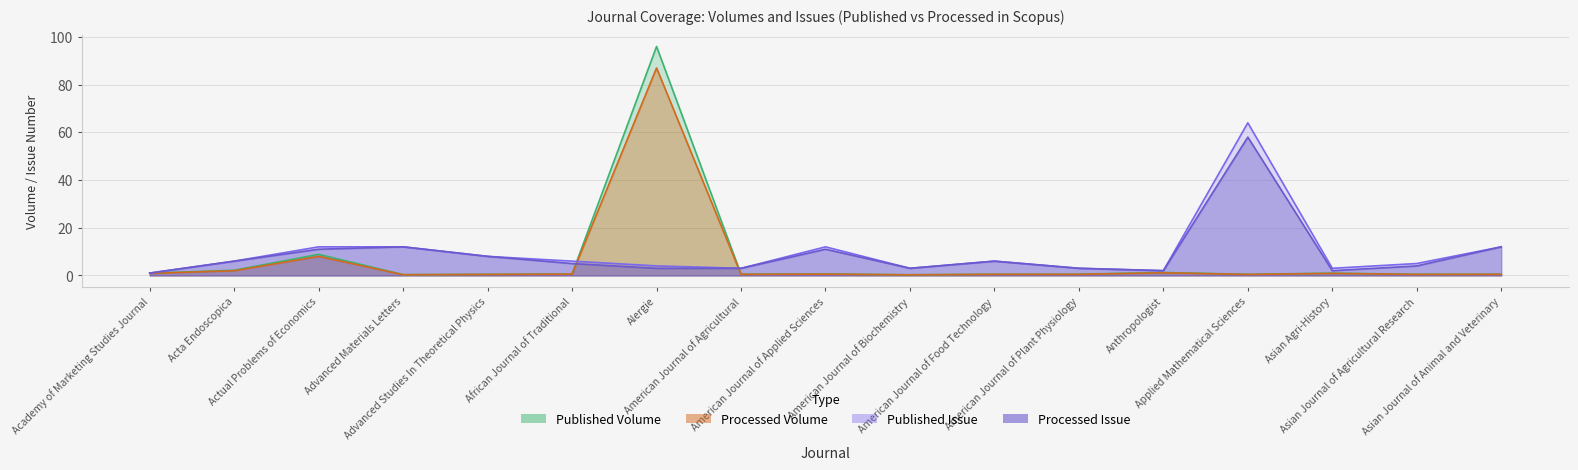

At which label is Scopus Vol (Processed) closest to 43?

Actual Problems of Economics